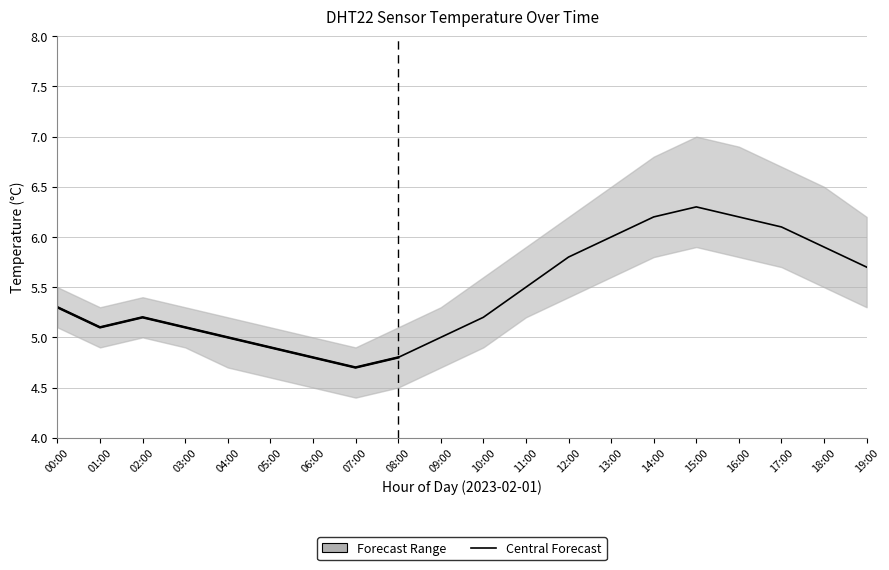

List the labels in order of value, smallest first.

07:00, 06:00, 08:00, 05:00, 04:00, 09:00, 01:00, 03:00, 02:00, 10:00, 00:00, 11:00, 19:00, 12:00, 18:00, 13:00, 17:00, 14:00, 16:00, 15:00